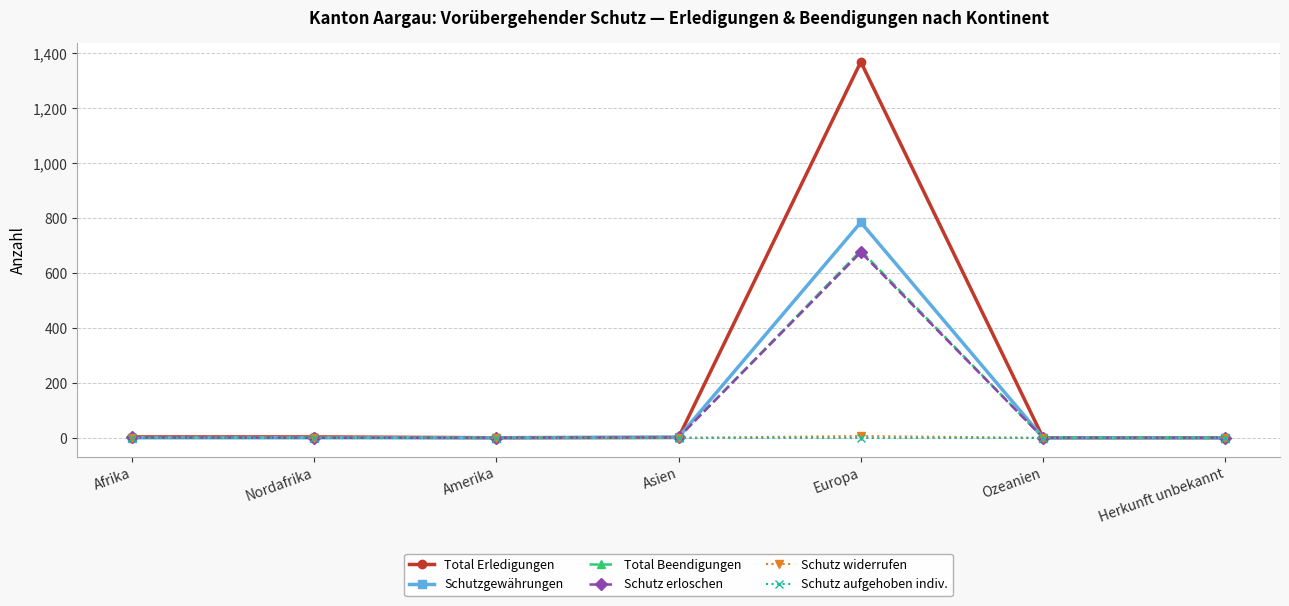

What is the maximum value for Schutz erloschen?

675